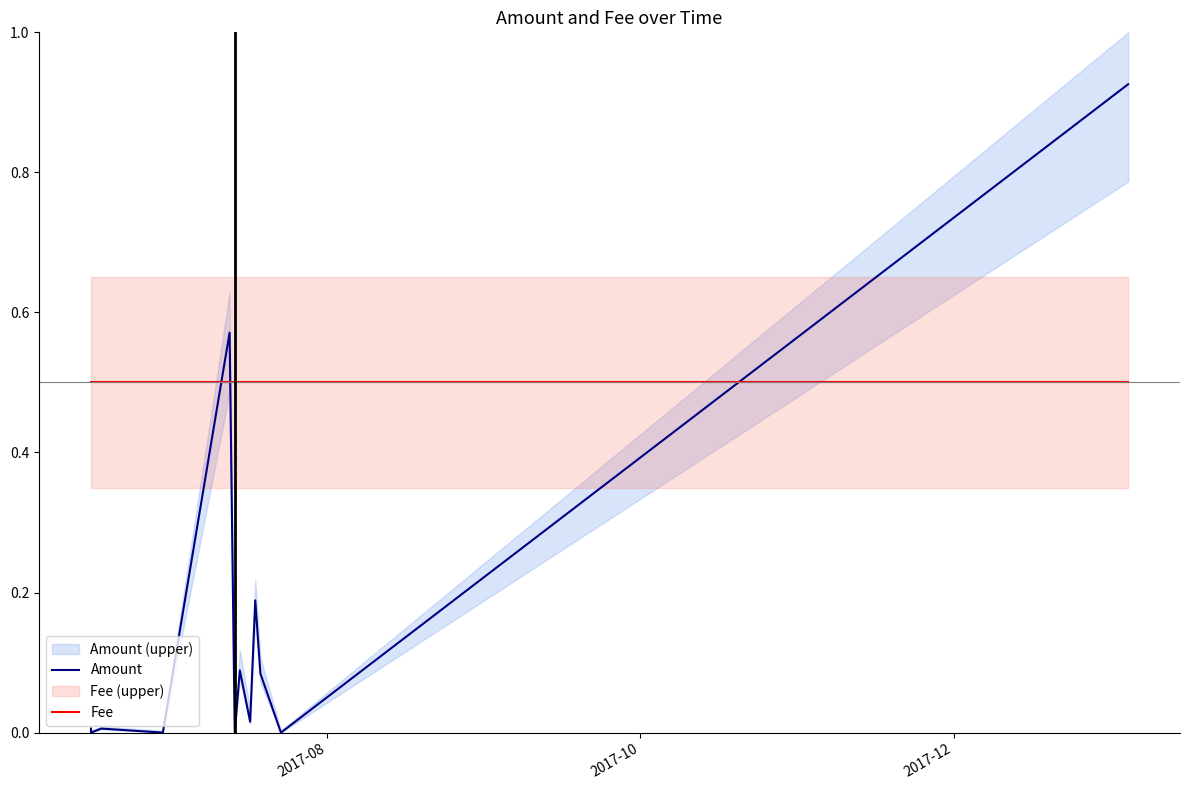

Which category has the highest value in the Fee series?

2017-08